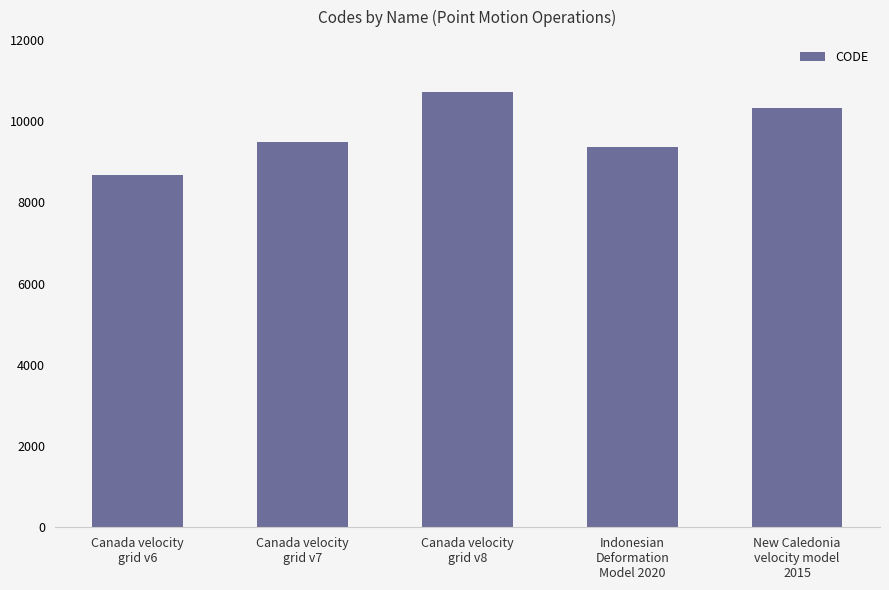

What is the sum of the values at New Caledonia
velocity model
2015 and Canada velocity
grid v8?

21030